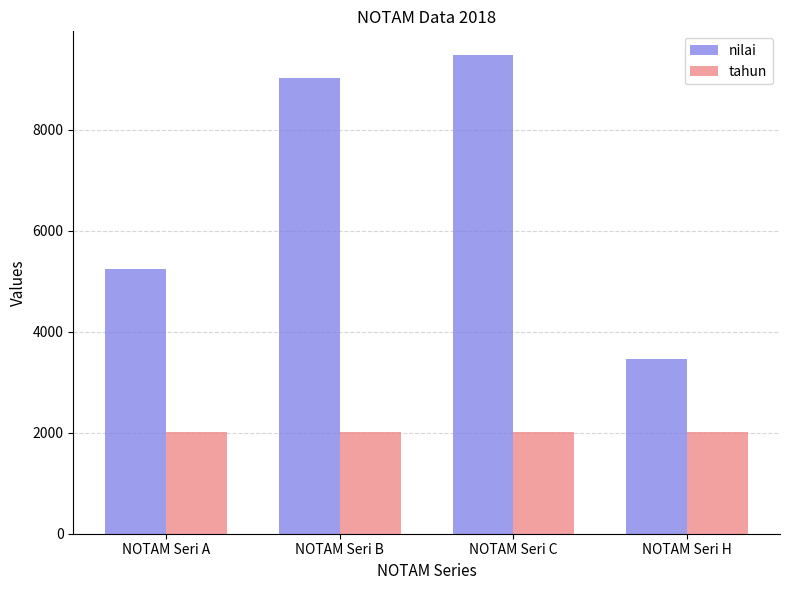

How many bars are there in each group?

2